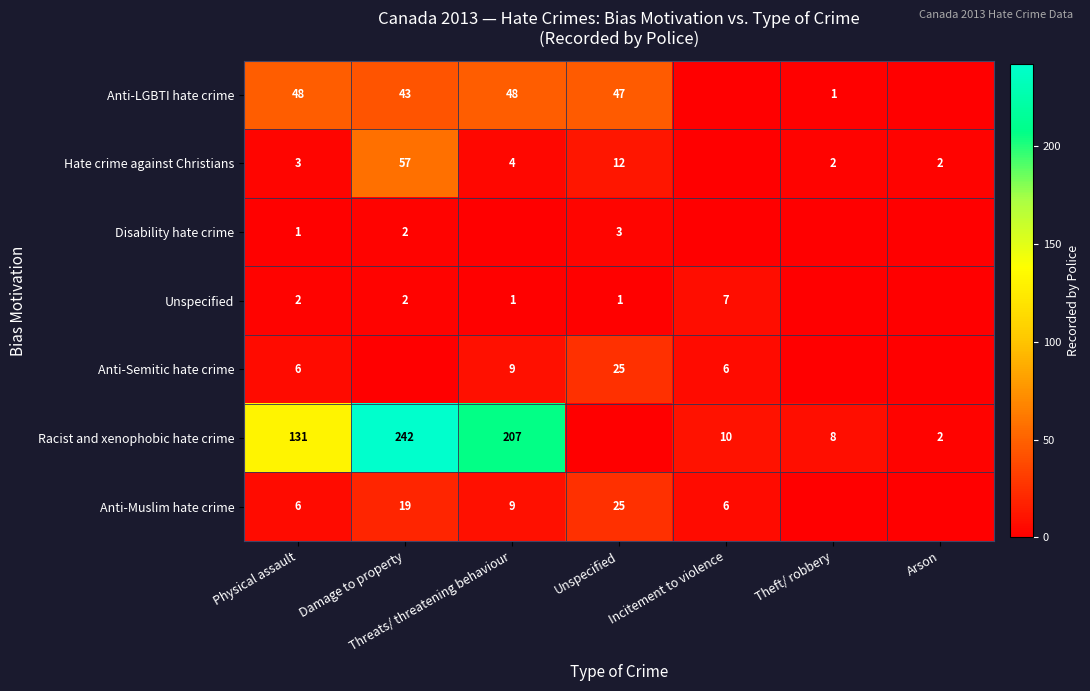

What is the difference between the highest and lowest values at Physical assault?

130